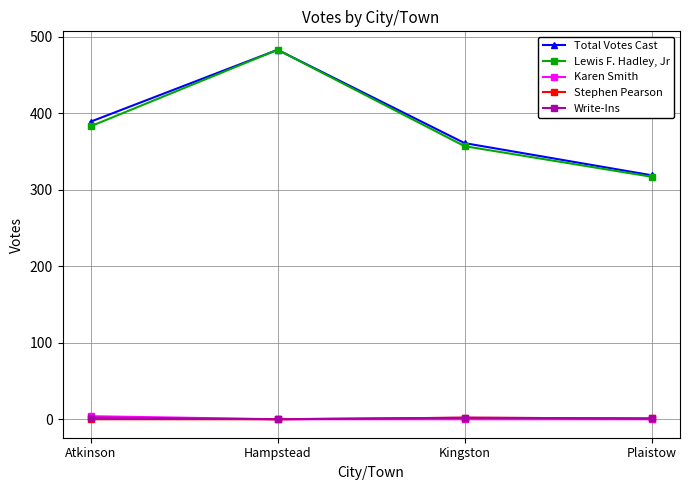

How many lines are shown in the chart?

5